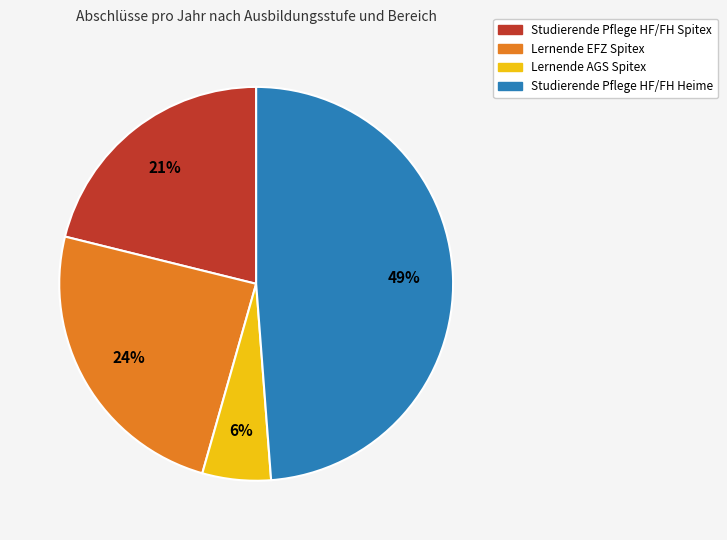

To the nearest percent, what is the difference between the largest and smallest slice percentages?

43%